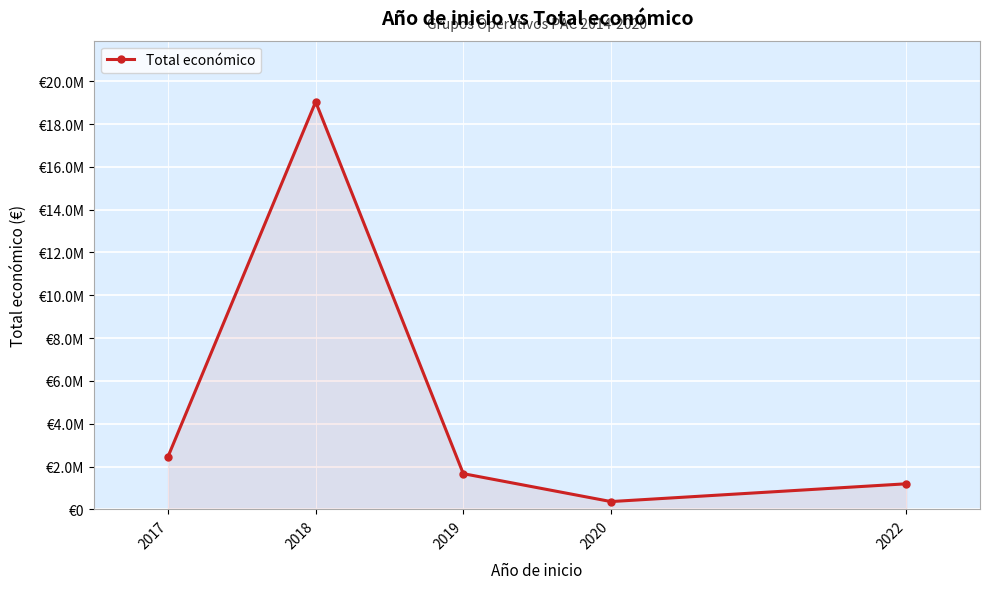

Rank the categories by value from highest to lowest.

2018, 2017, 2019, 2022, 2020